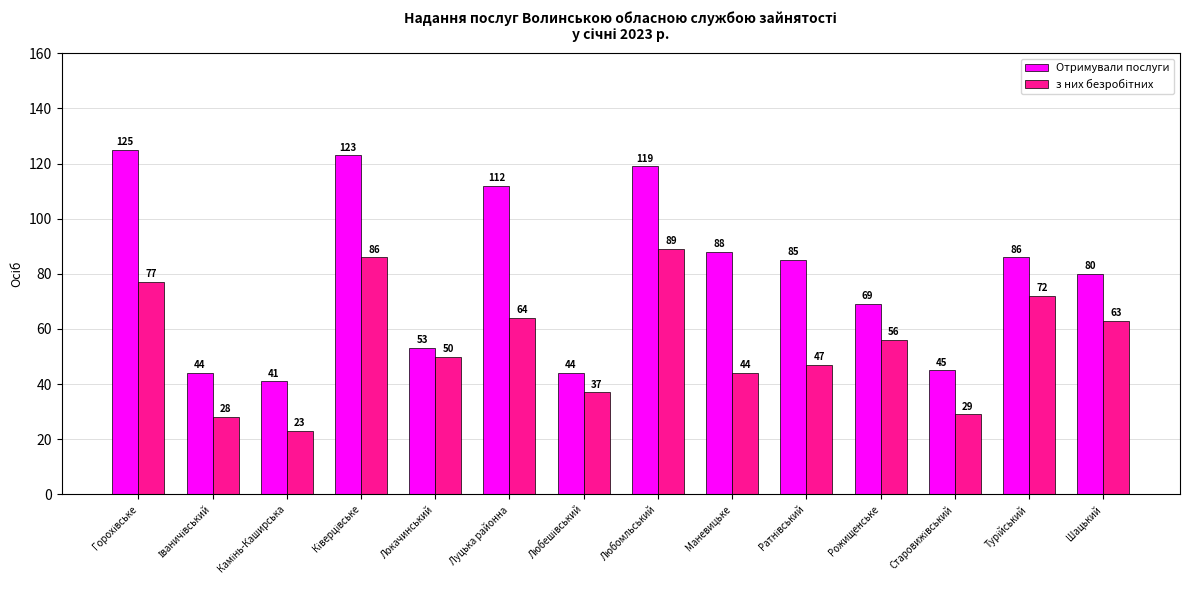

What is the average value of the Отримували послуги series?

80